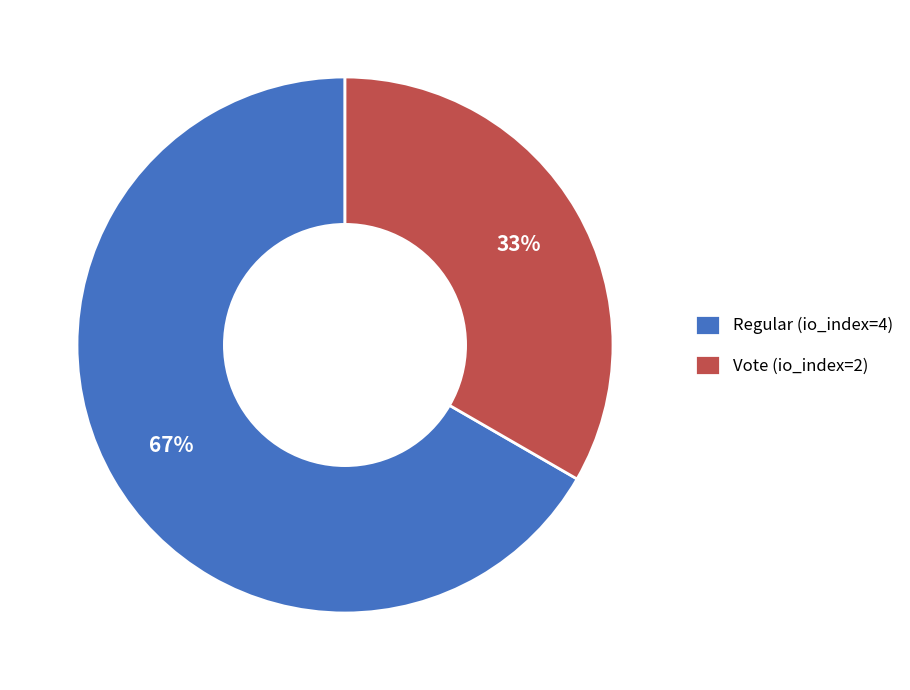

Which slice is the largest?

Regular (io_index=4)